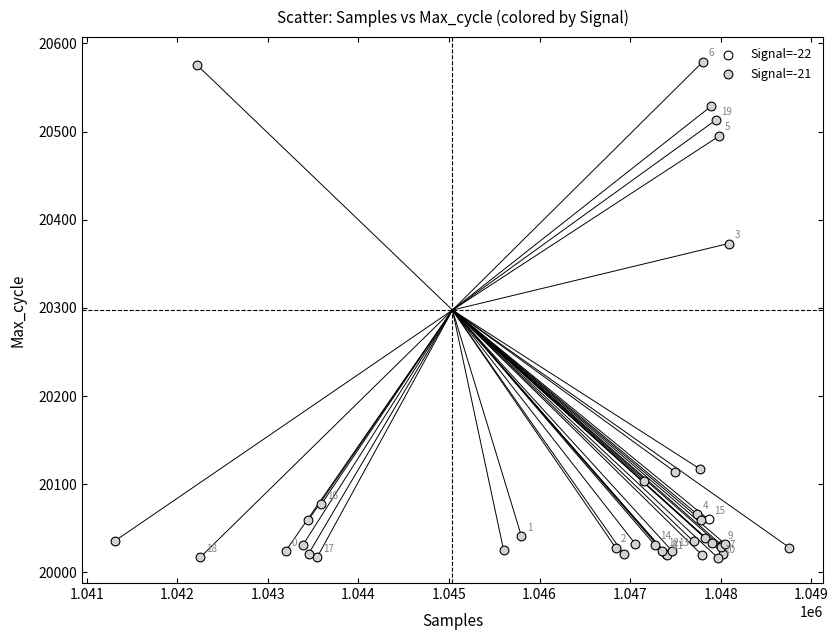

What are all the series names shown in the legend?

Signal=-22, Signal=-21